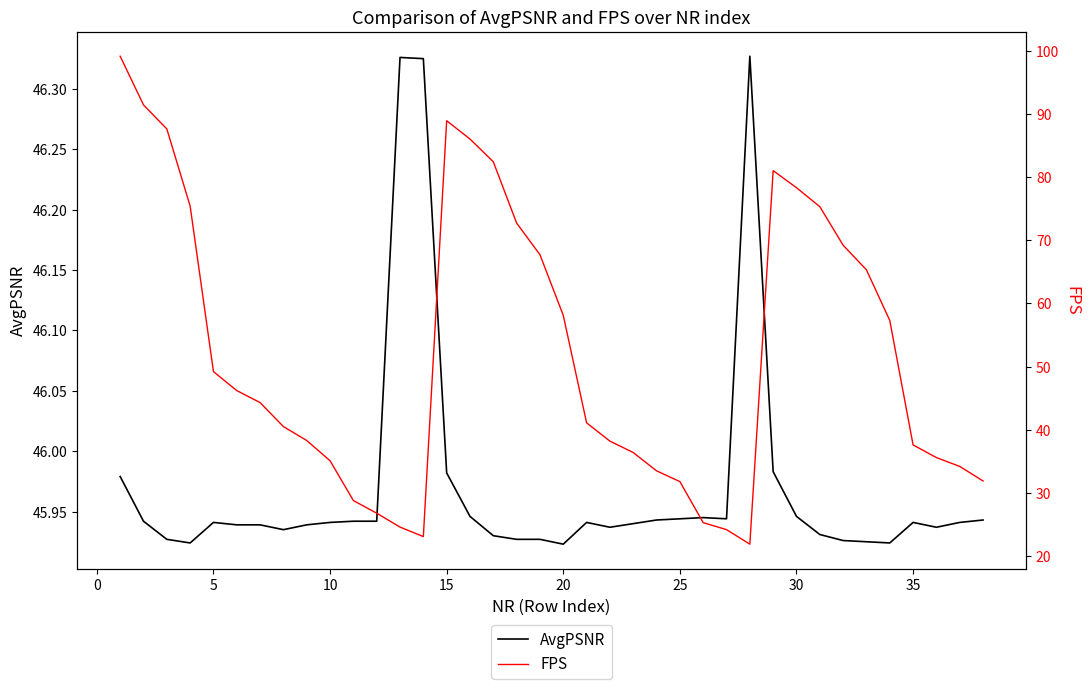

What is the greatest value displayed?

99.1